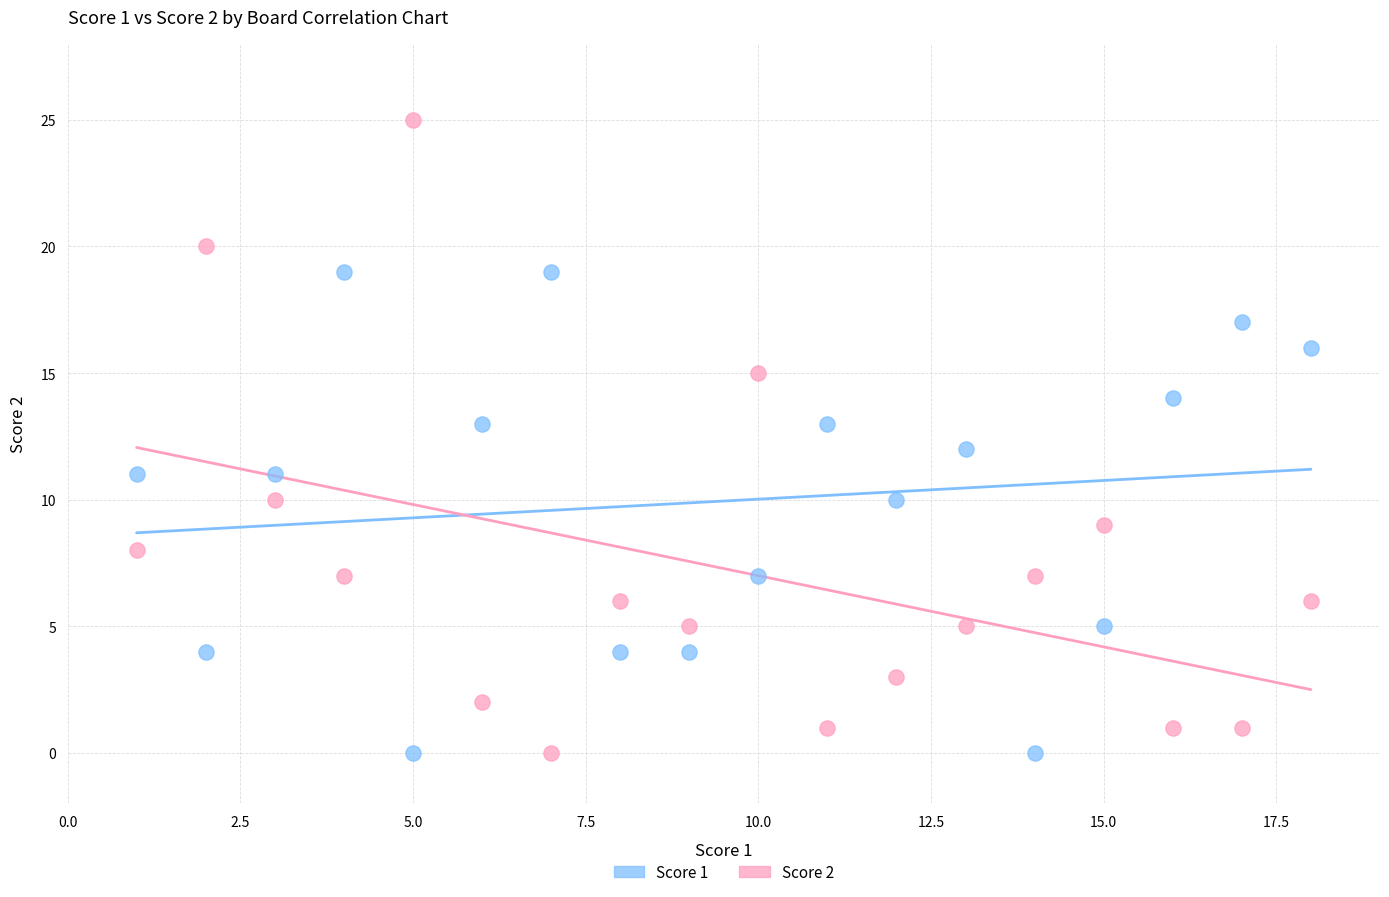

Which series has the largest Y range (max minus min)?

Score 2